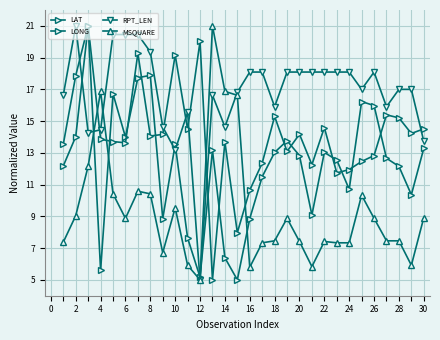

List the series in order of their overall mean, highest first.

RPT_LEN, LONG, LAT, MSQUARE